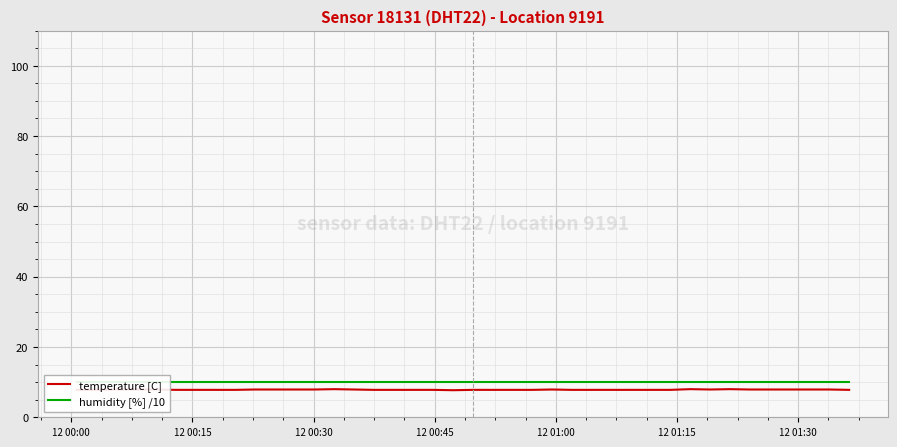

What is the average value of the humidity [%] /10 series?

10.0